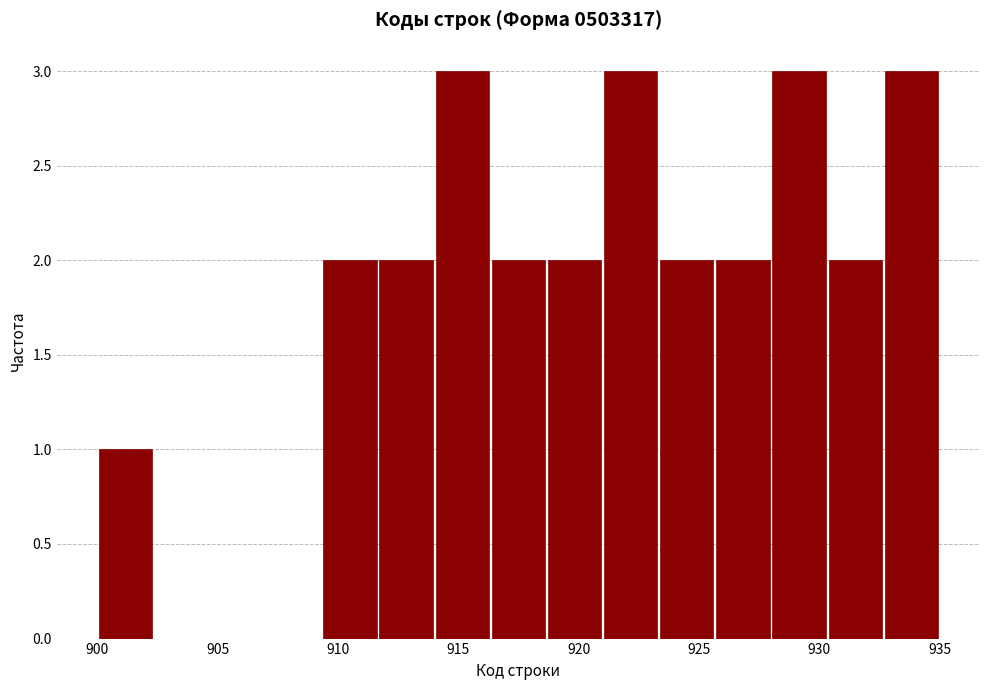

How tall is the bar that spans 925.5 to 928.0 on the x-axis? Neither the bar edges nor the heights are printed on the chart, so give them approximately, as read against the axes.

2